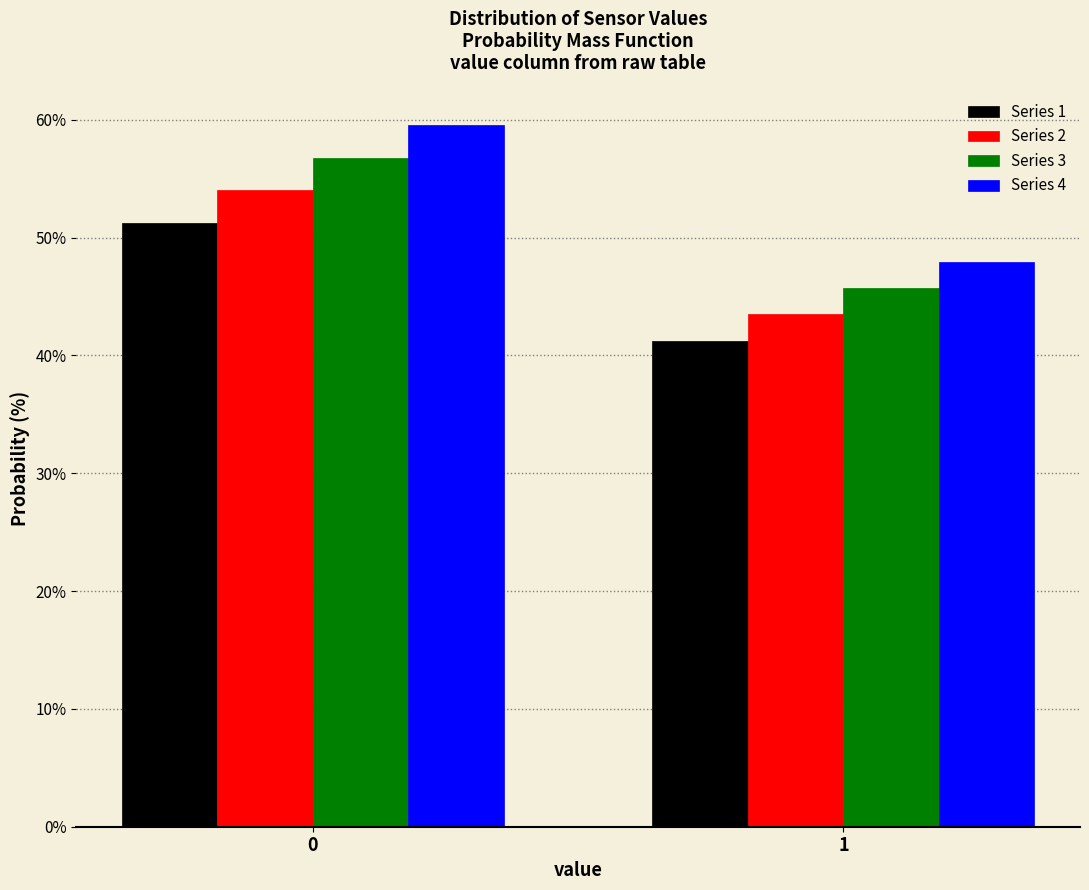

Reading left to right, what are all the values shown in this chart?

Series 1: 51.2	41.3
Series 2: 54.0	43.5
Series 3: 56.8	45.7
Series 4: 59.6	47.9